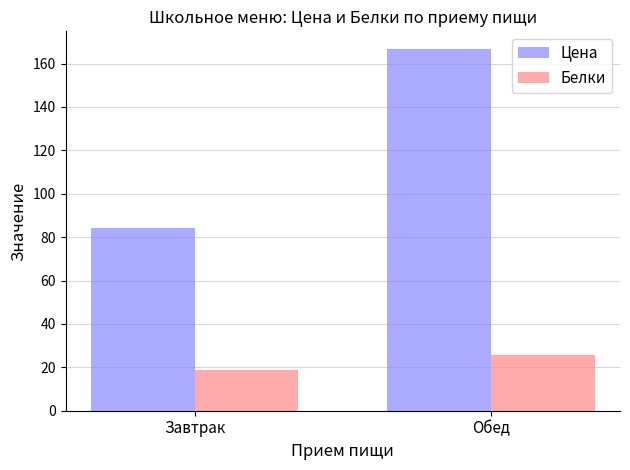

Reading left to right, transcribe all the data shown in this chart.

Цена: 84.2	166.5
Белки: 18.6	25.6